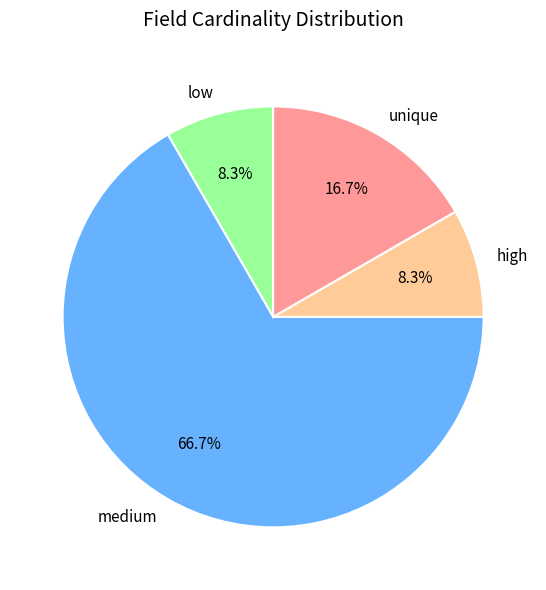

How many slices are in this pie chart?

4